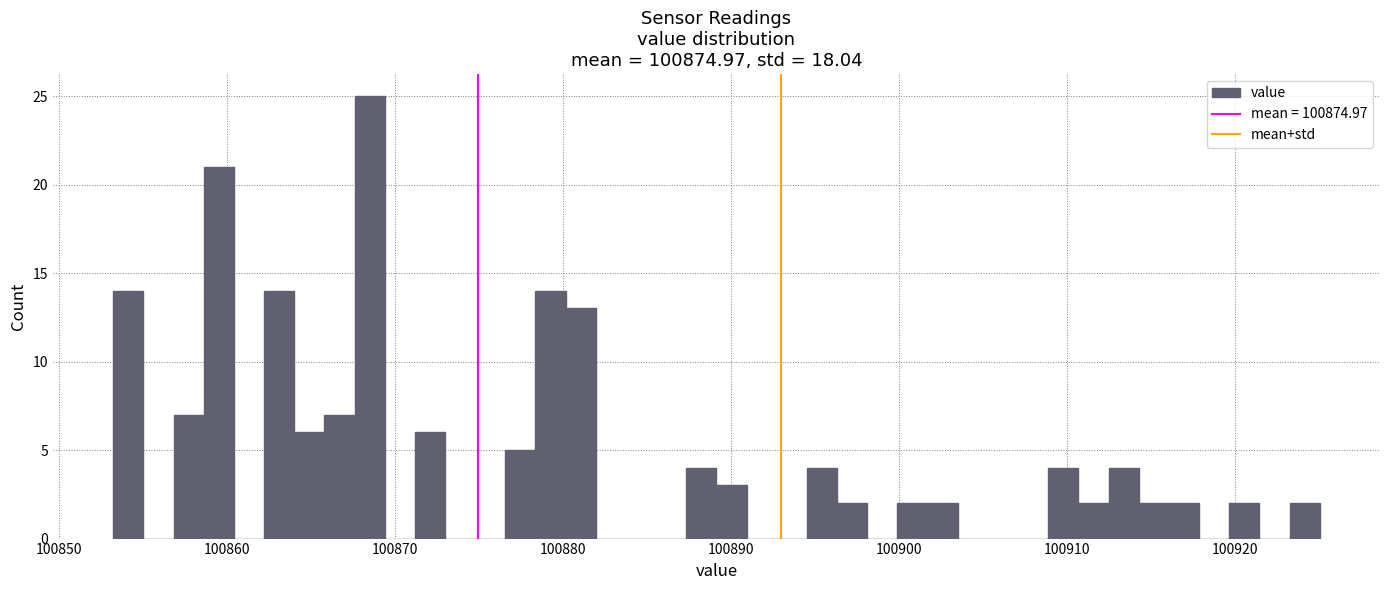

Around what value on the x-axis is the tallest bar? Give the approximate position of its centre, as read against the axis.

100869